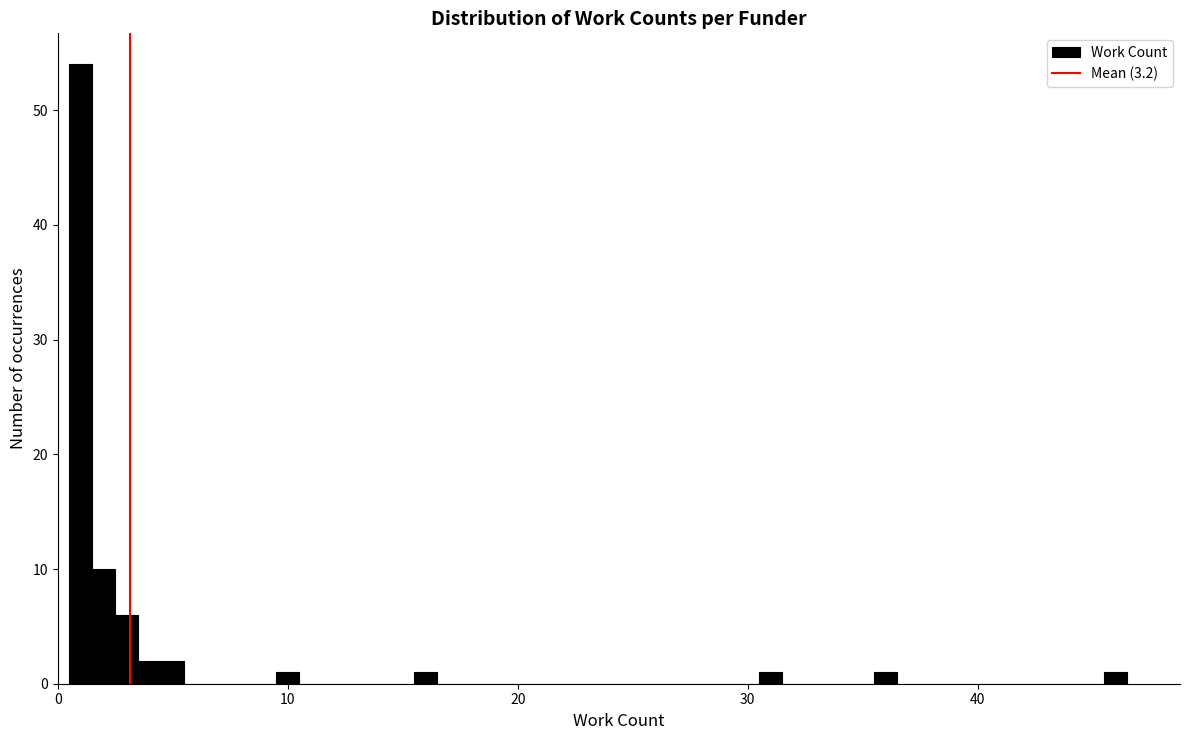

Read against the x-axis, roughly where is the centre of the tallest bar?

1